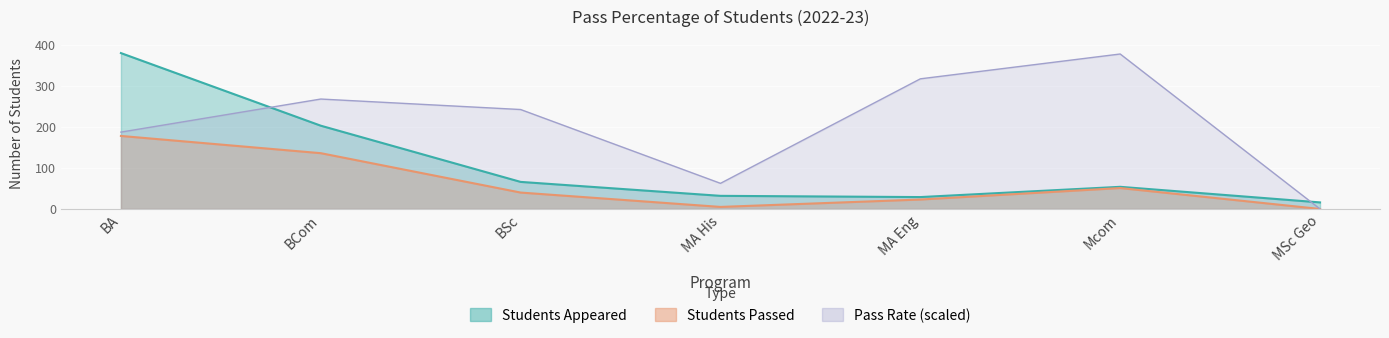

Where does the Students Appeared series first go above 54?

BA